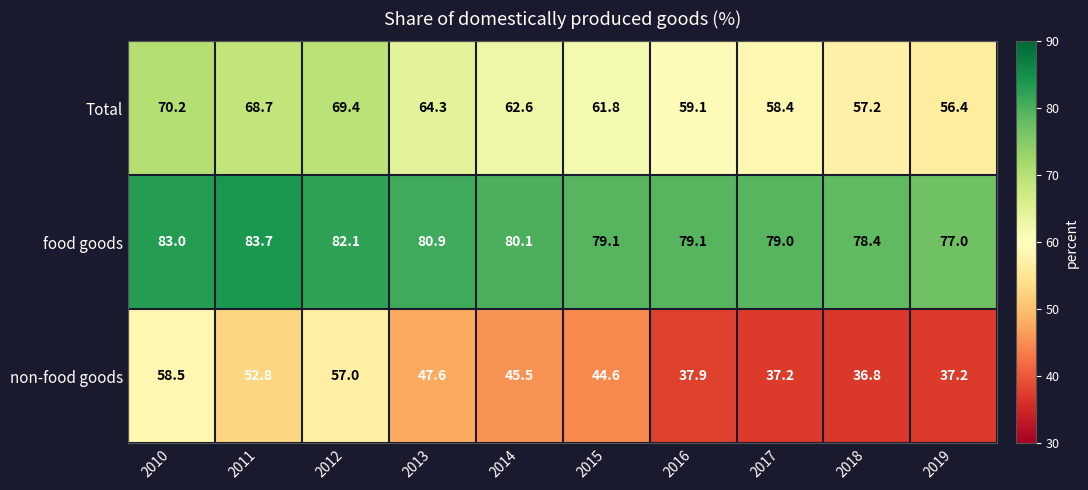

List the series in order of their peak value, highest first.

food goods, Total, non-food goods